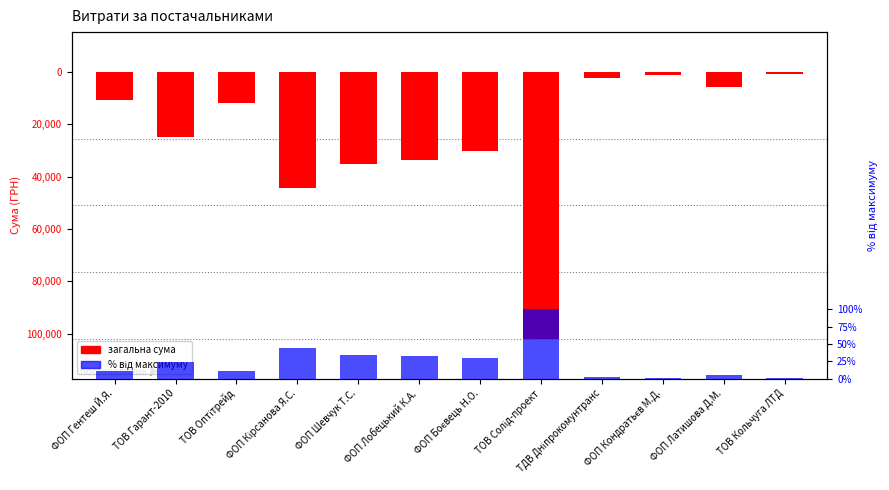

Which series has the largest total across all categories?

percentile rank